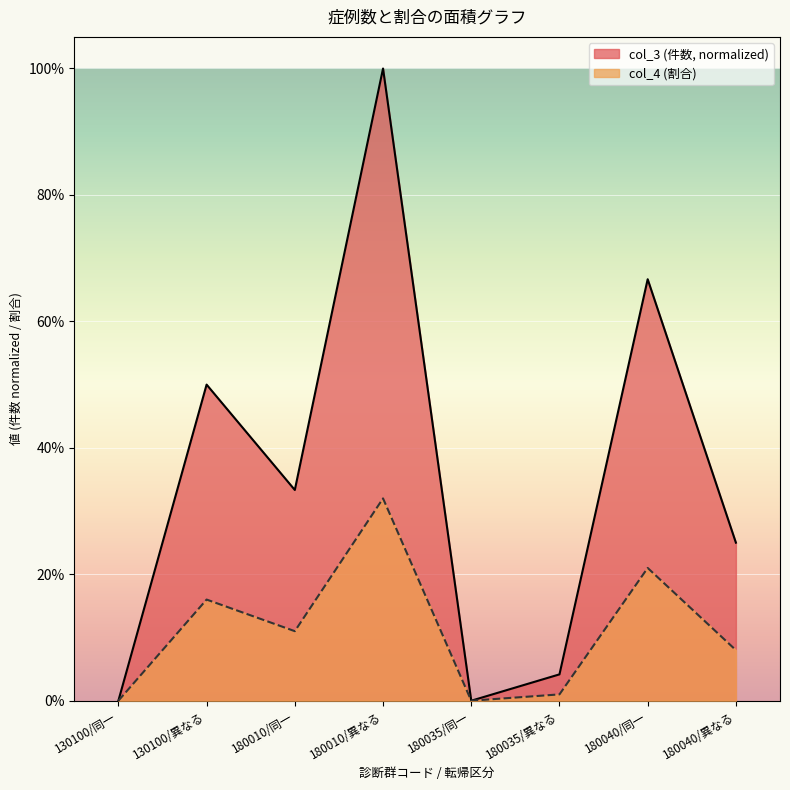

How many categories are shown in the chart?

8